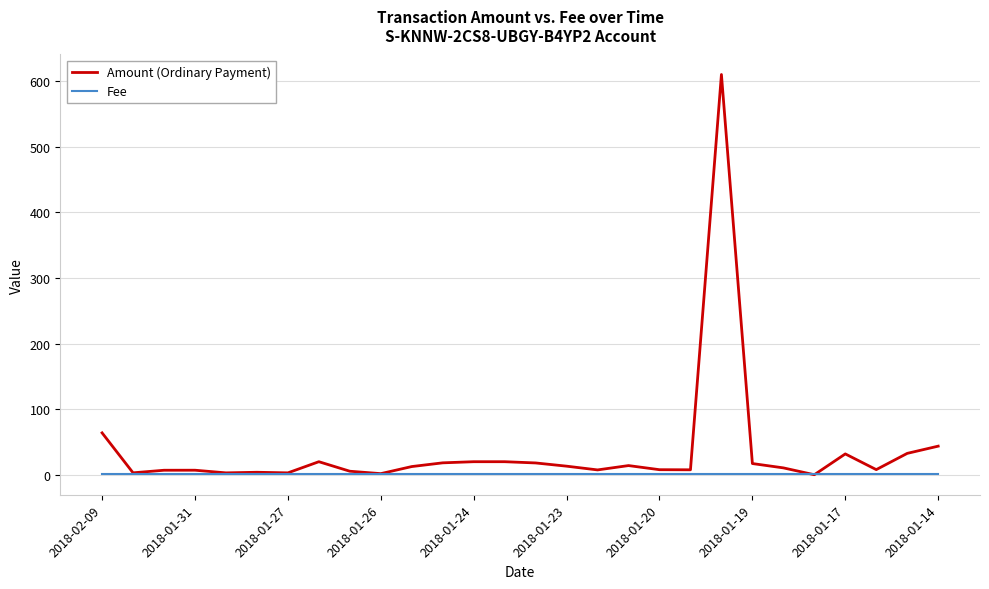

How many lines are shown in the chart?

2